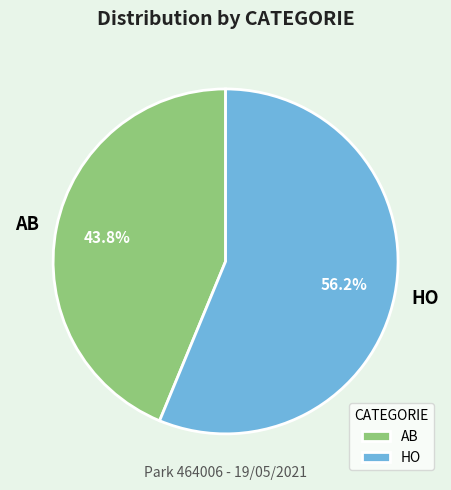

What is the majority slice?

HO